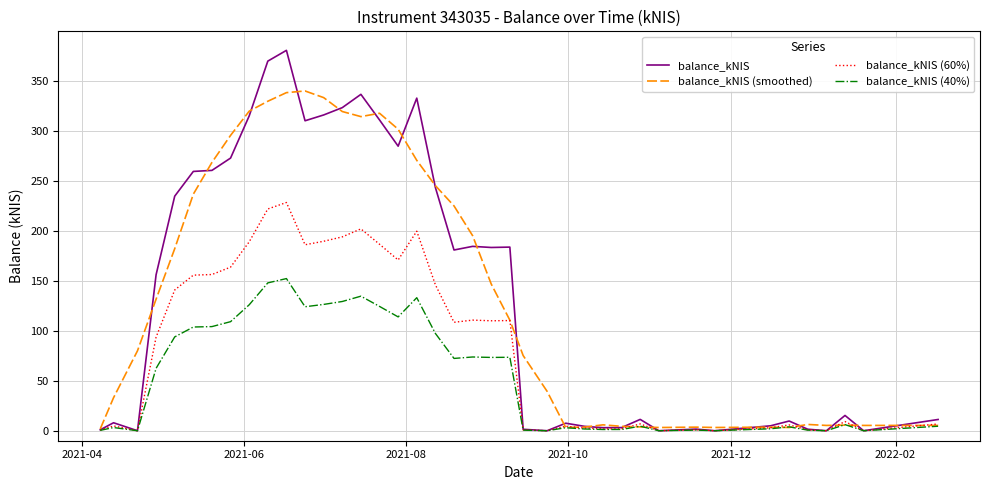

Which series has the largest range (max minus min)?

balance_kNIS